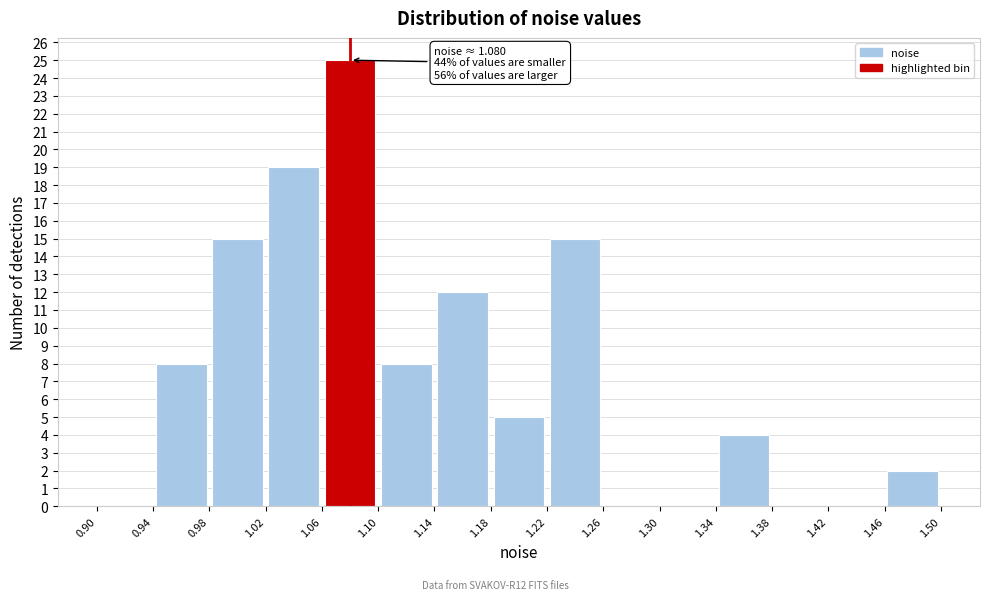

Which range on the x-axis has the tallest bar?

1.06 to 1.10